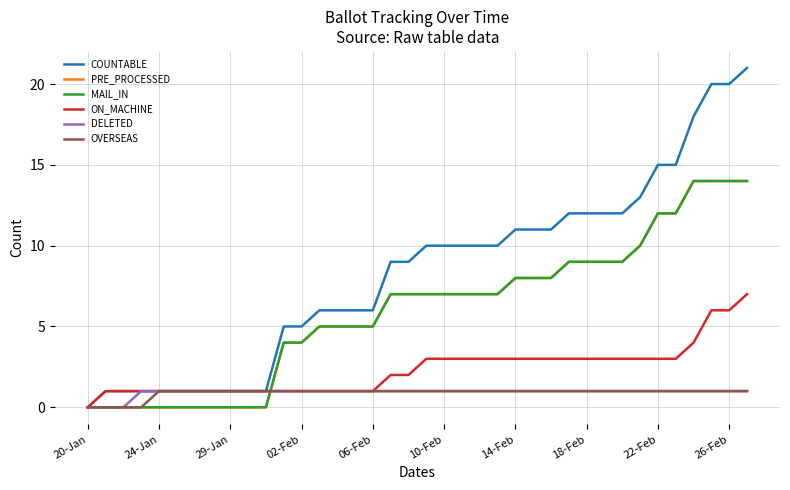

What is the sum of all MAIL_IN values?

227